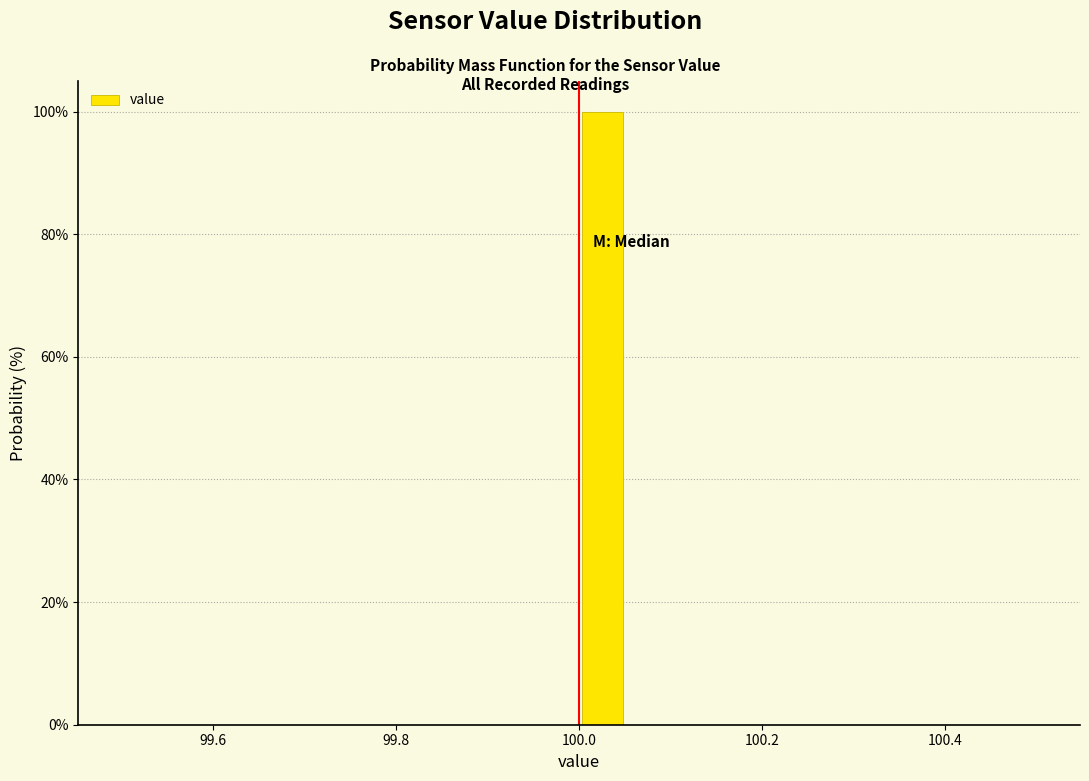

Around what value on the x-axis is the tallest bar? Give the approximate position of its centre, as read against the axis.

100.02